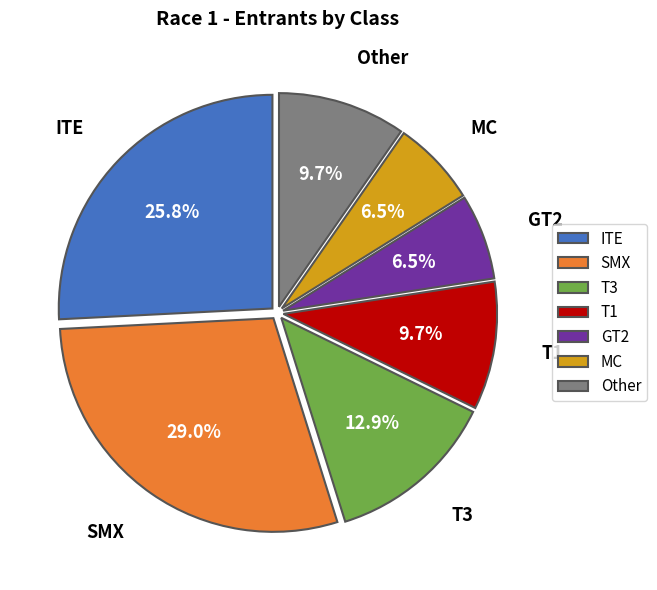

How many segments does this pie chart have?

7